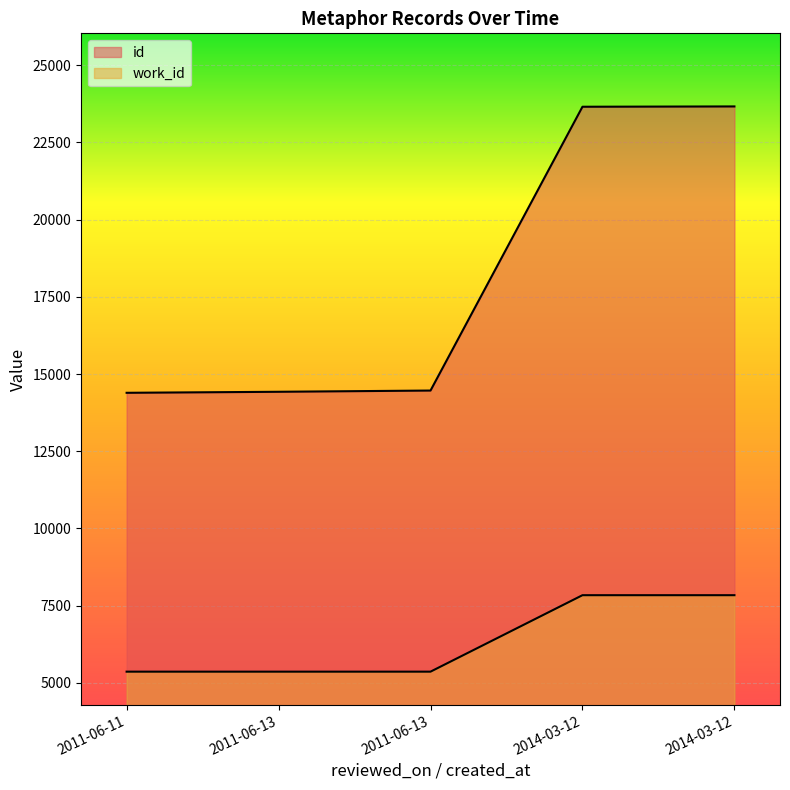

What is the difference between the id values at 2011-06-13 and 2014-03-12?

9186